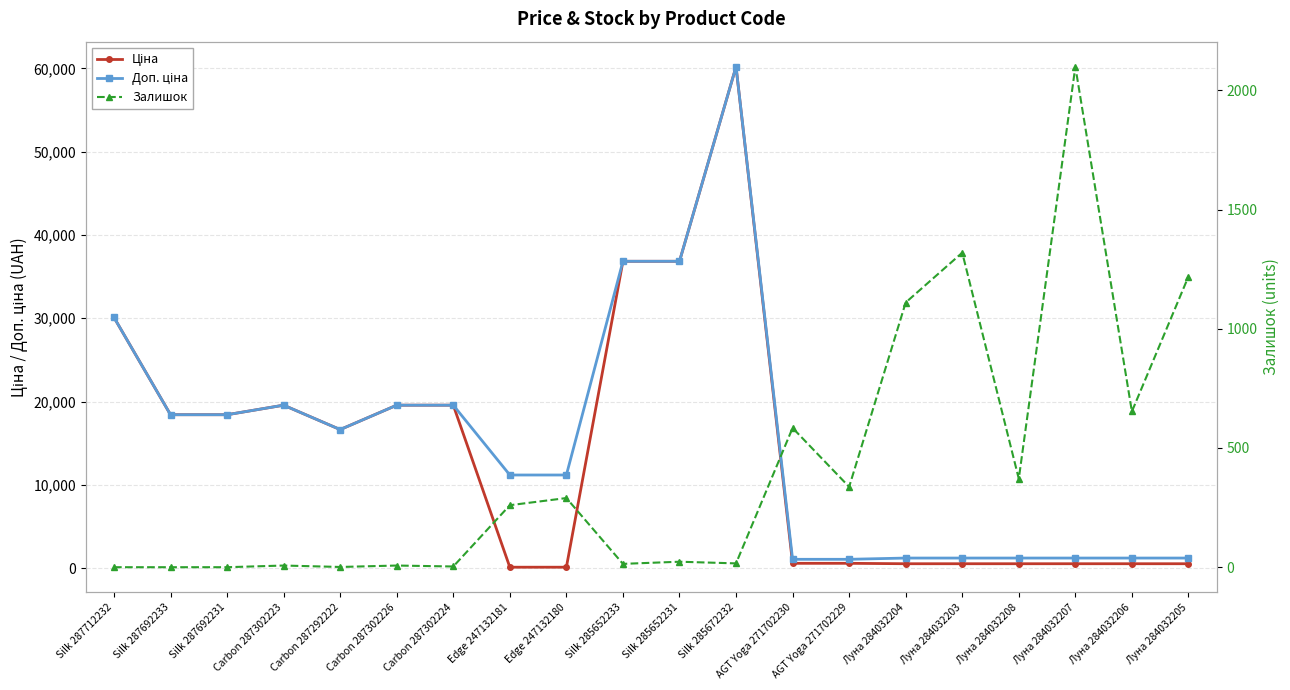

The Доп. ціна series shows 19564.9 at Carbon 287302226. True or false?

True